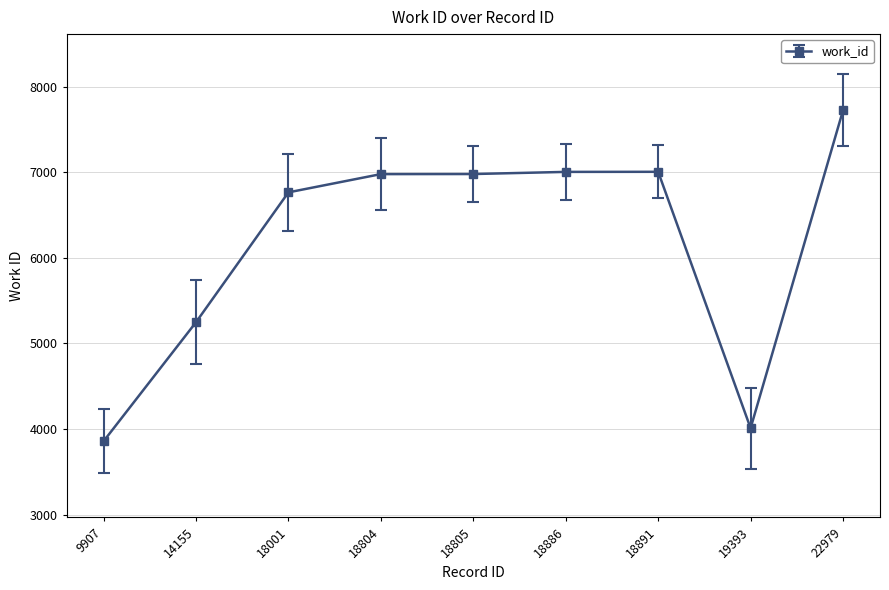

Read the value at 14155, to the nearest 50.

5250